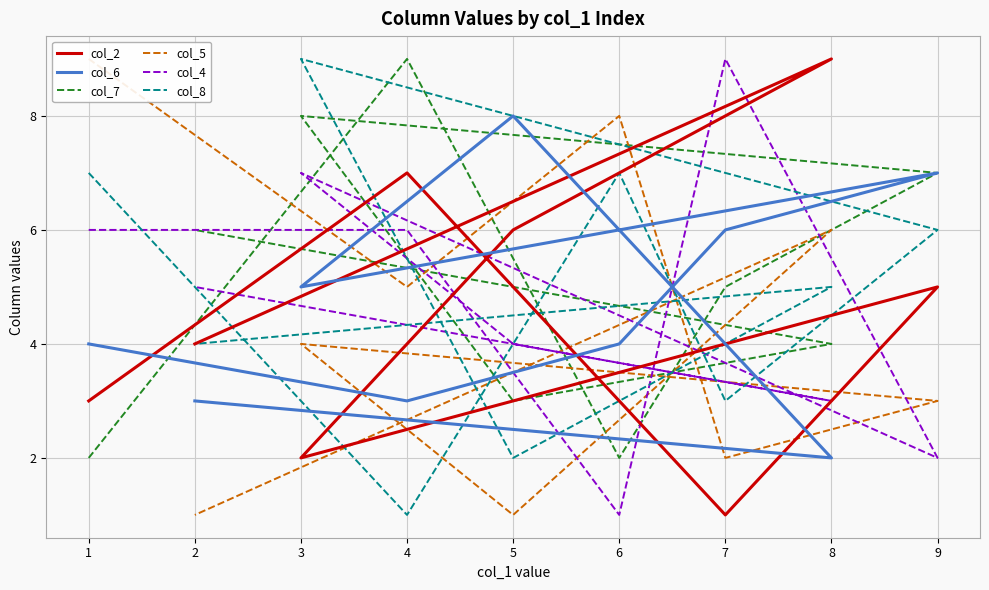

Reading left to right, transcribe all the data shown in this chart.

col_2: 1=3	4=7	6=3	7=1	9=5	3=2	5=6	8=9	2=4
col_6: 1=4	4=3	6=4	7=6	9=7	3=5	5=8	8=2	2=3
col_7: 1=2	4=9	6=2	7=5	9=7	3=8	5=3	8=4	2=6
col_5: 1=9	4=5	6=8	7=2	9=3	3=4	5=1	8=6	2=1
col_4: 1=6	4=6	6=1	7=9	9=2	3=7	5=4	8=3	2=5
col_8: 1=7	4=1	6=7	7=3	9=6	3=9	5=2	8=5	2=4